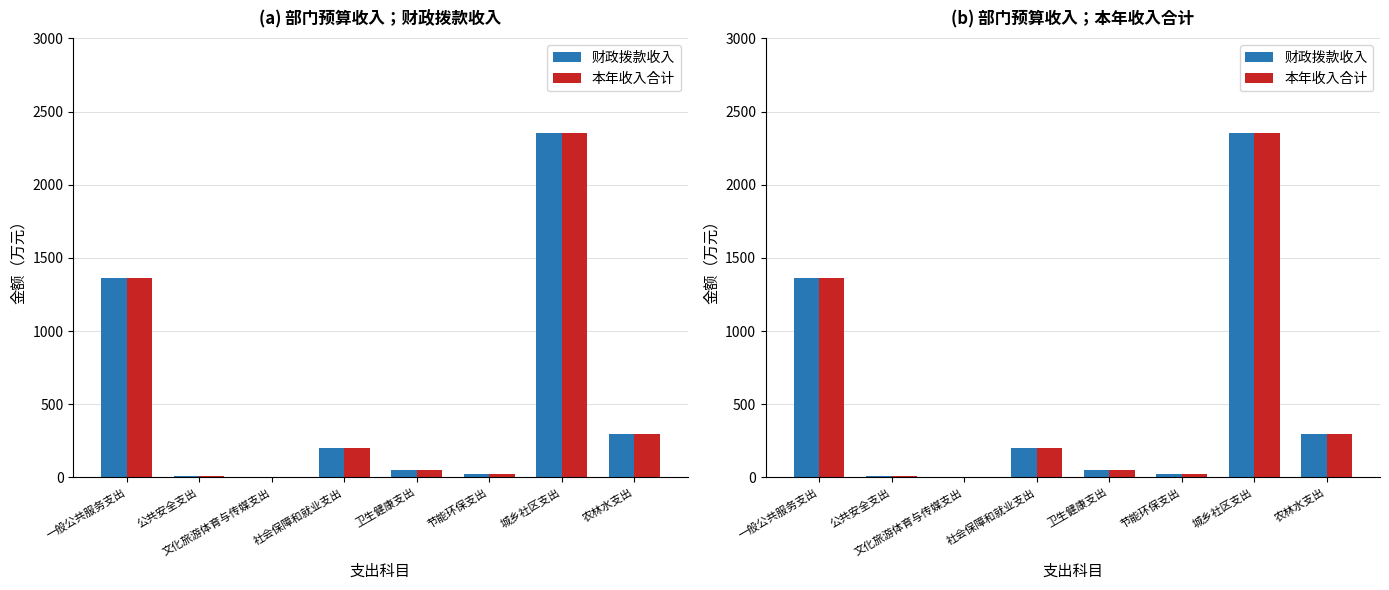

At which category is the sum across all series the highest?

城乡社区支出